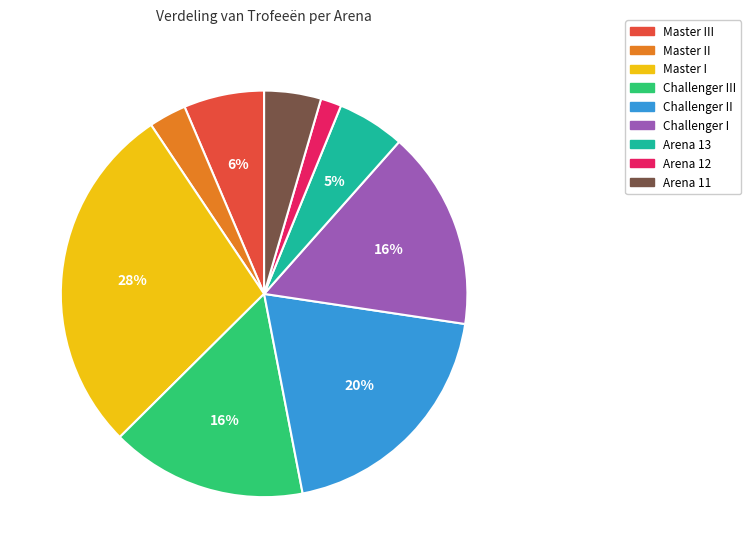

Is there a majority slice in this chart?

No